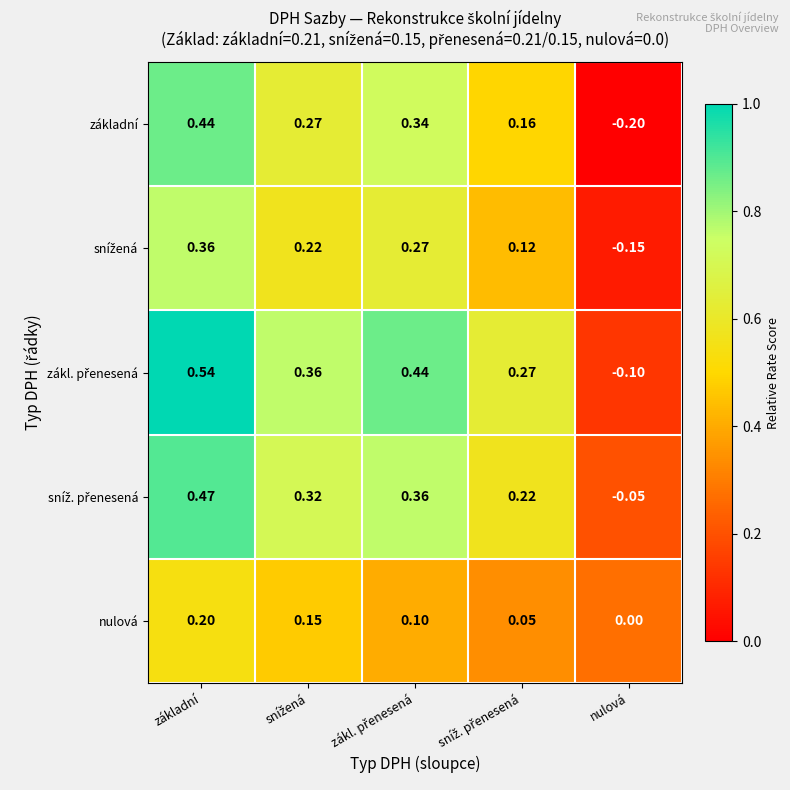

At which category does the chart reach its peak across all series?

základní